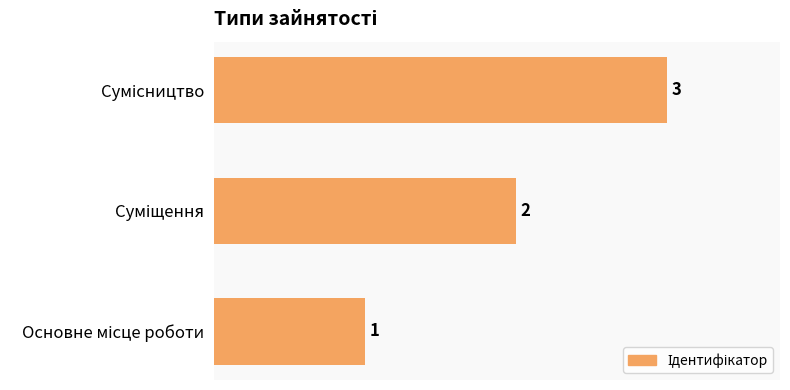

What is the greatest value displayed?

3